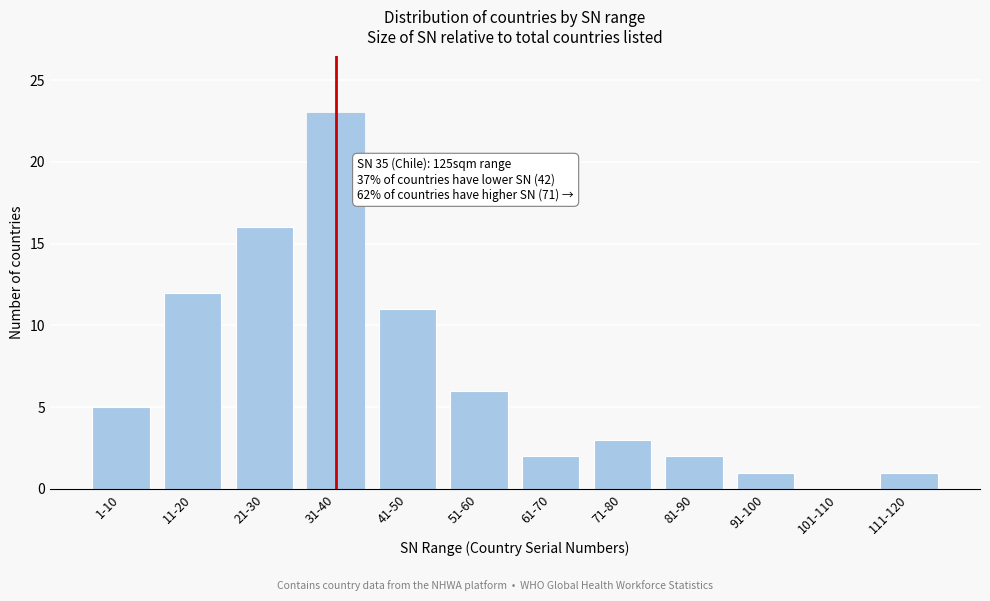

Reading left to right, what are all the values shown in this chart?

1-10=5	11-20=12	21-30=16	31-40=23	41-50=11	51-60=6	61-70=2	71-80=3	81-90=2	91-100=1	101-110=0	111-120=1